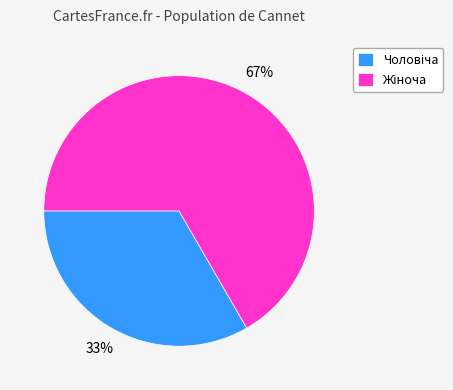

Is there a majority slice in this chart?

Yes